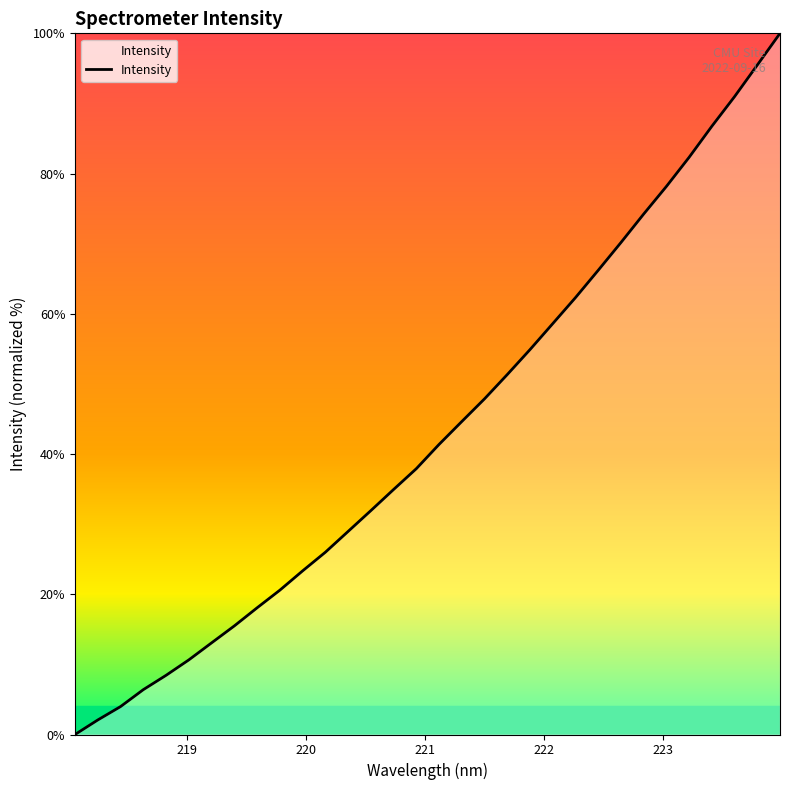

What is the greatest value displayed?

100.0